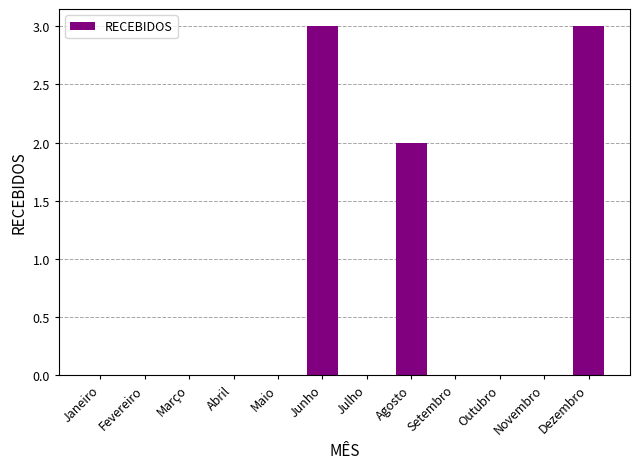

What is the change in value from Fevereiro to Junho?

+3